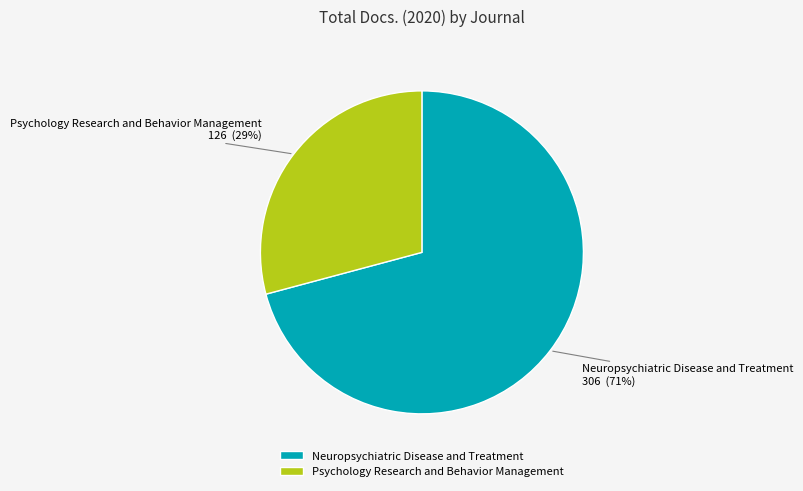

How many slices are in this pie chart?

2